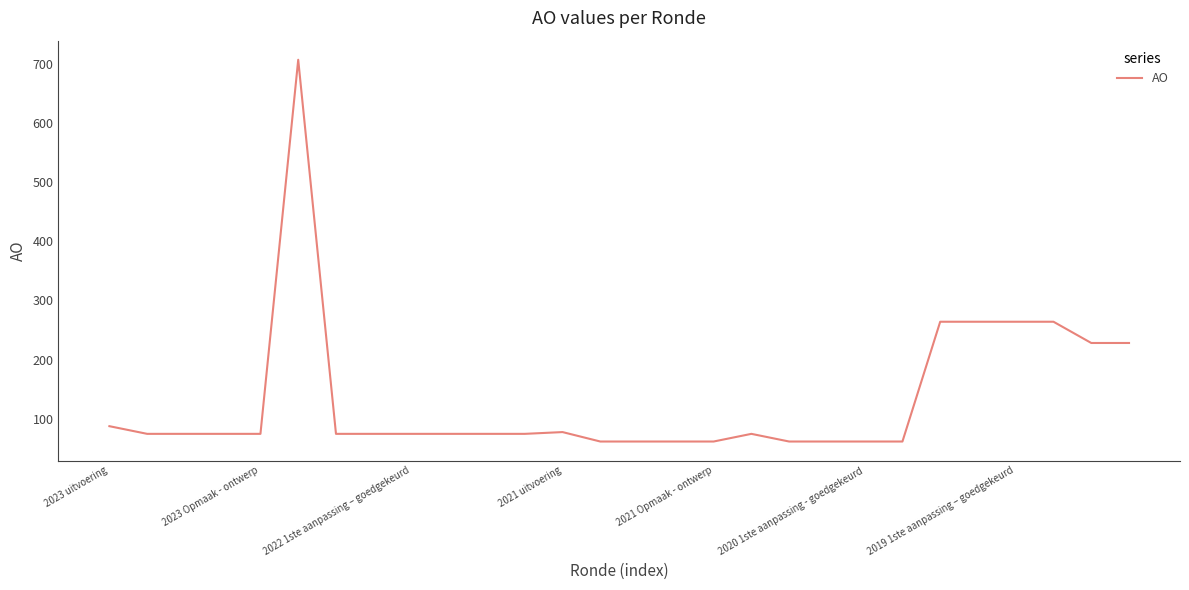

What is the smallest value displayed?

61